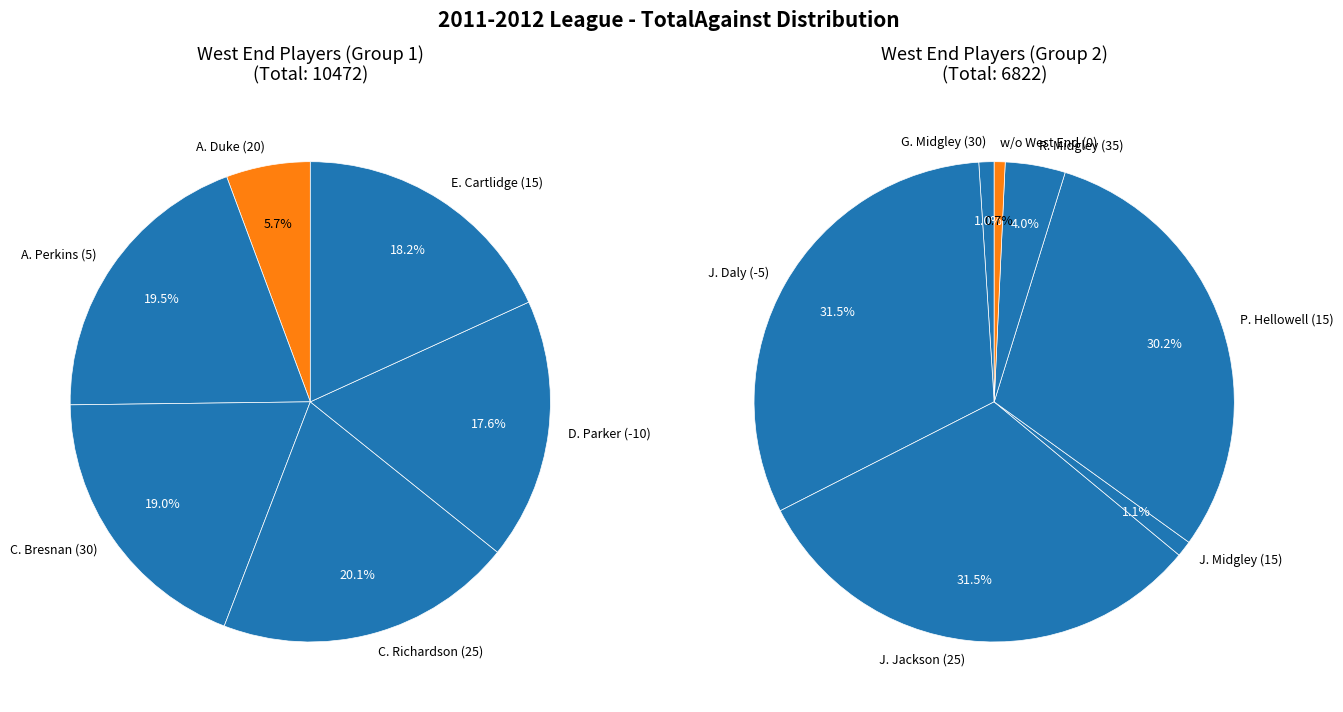

Do 25 and 15 together represent more than half of the pie?

No